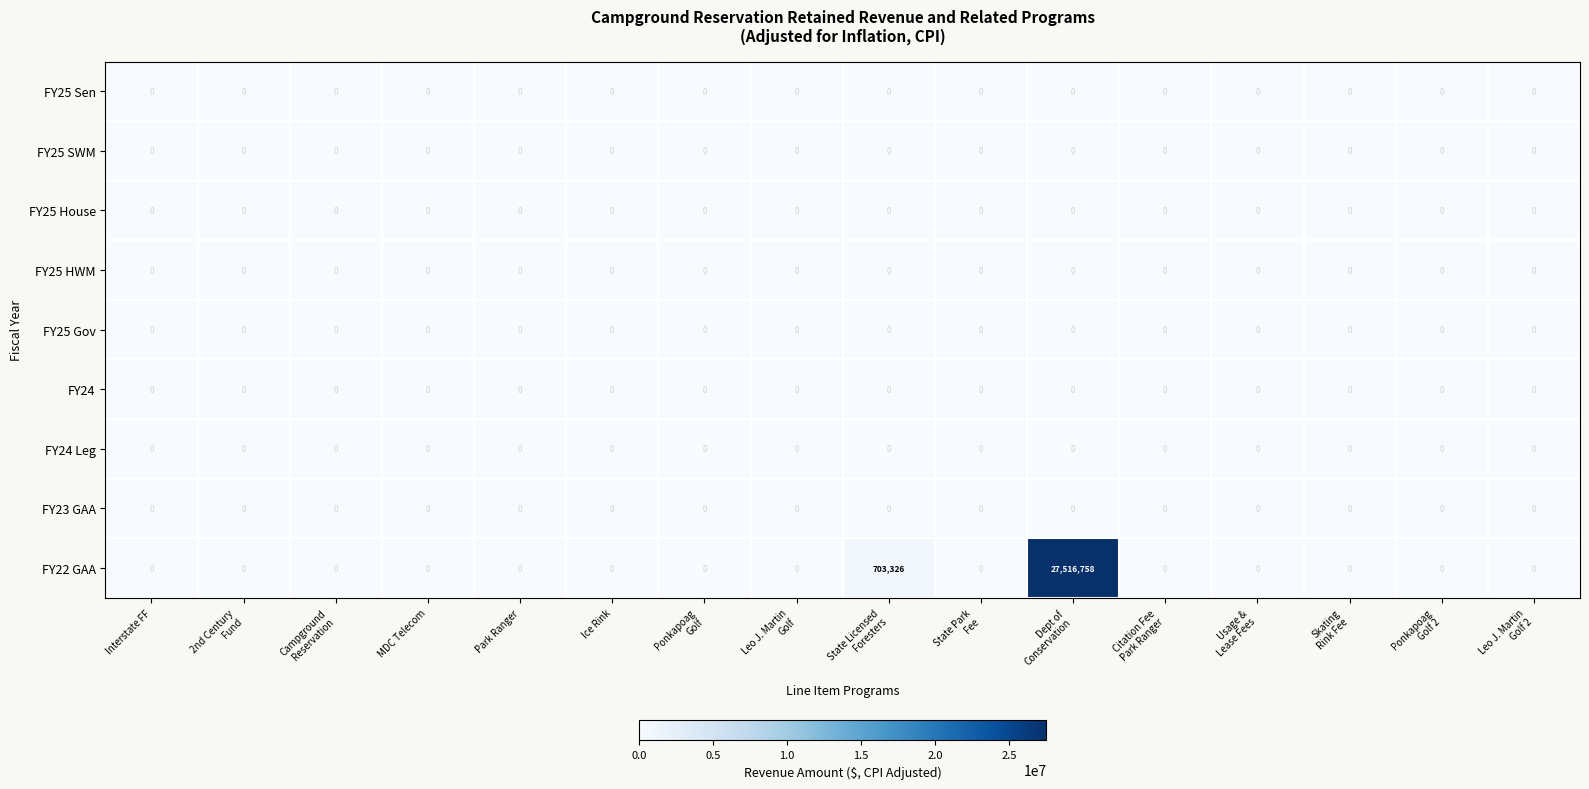

Which series has the largest range (max minus min)?

FY22 GAA